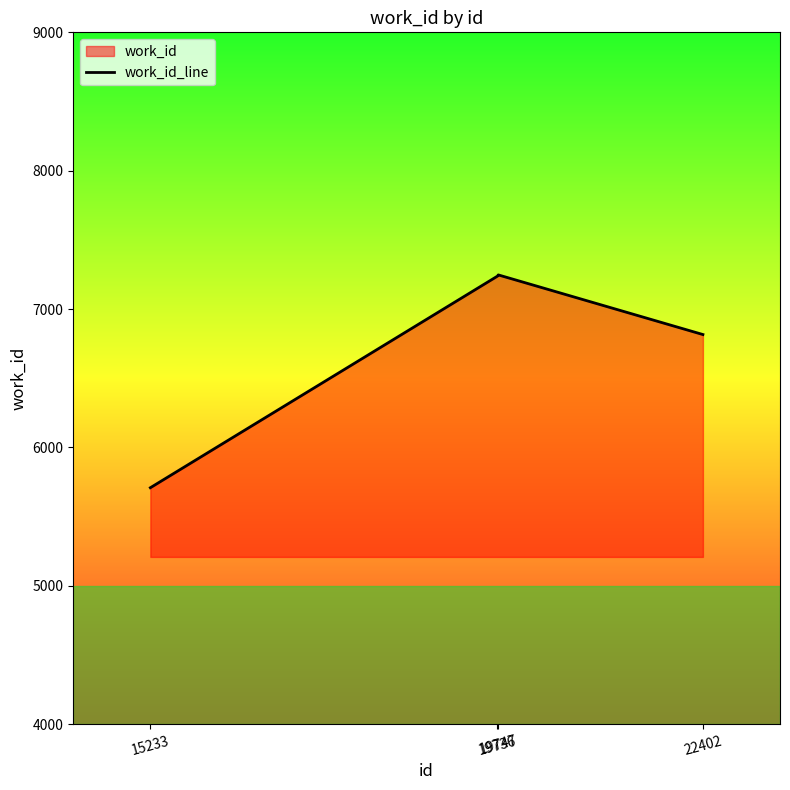

Where is the first local maximum?

19747